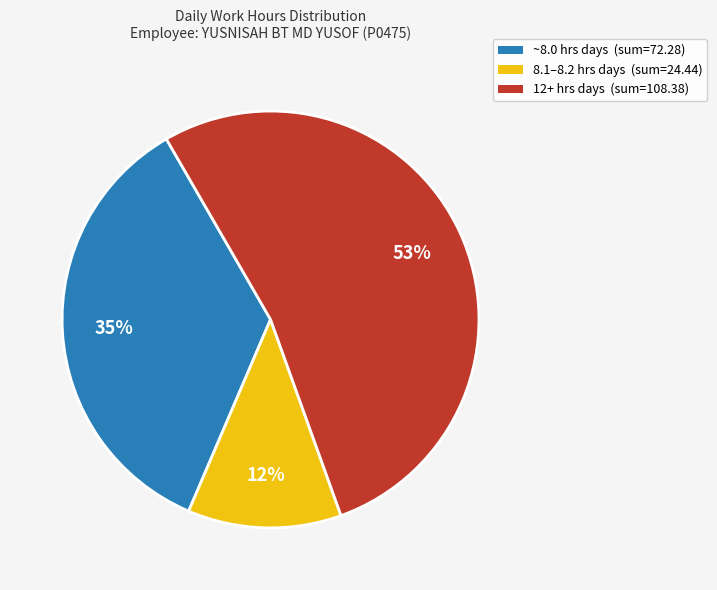

To the nearest percent, what is the difference between the largest and smallest slice percentages?

41%